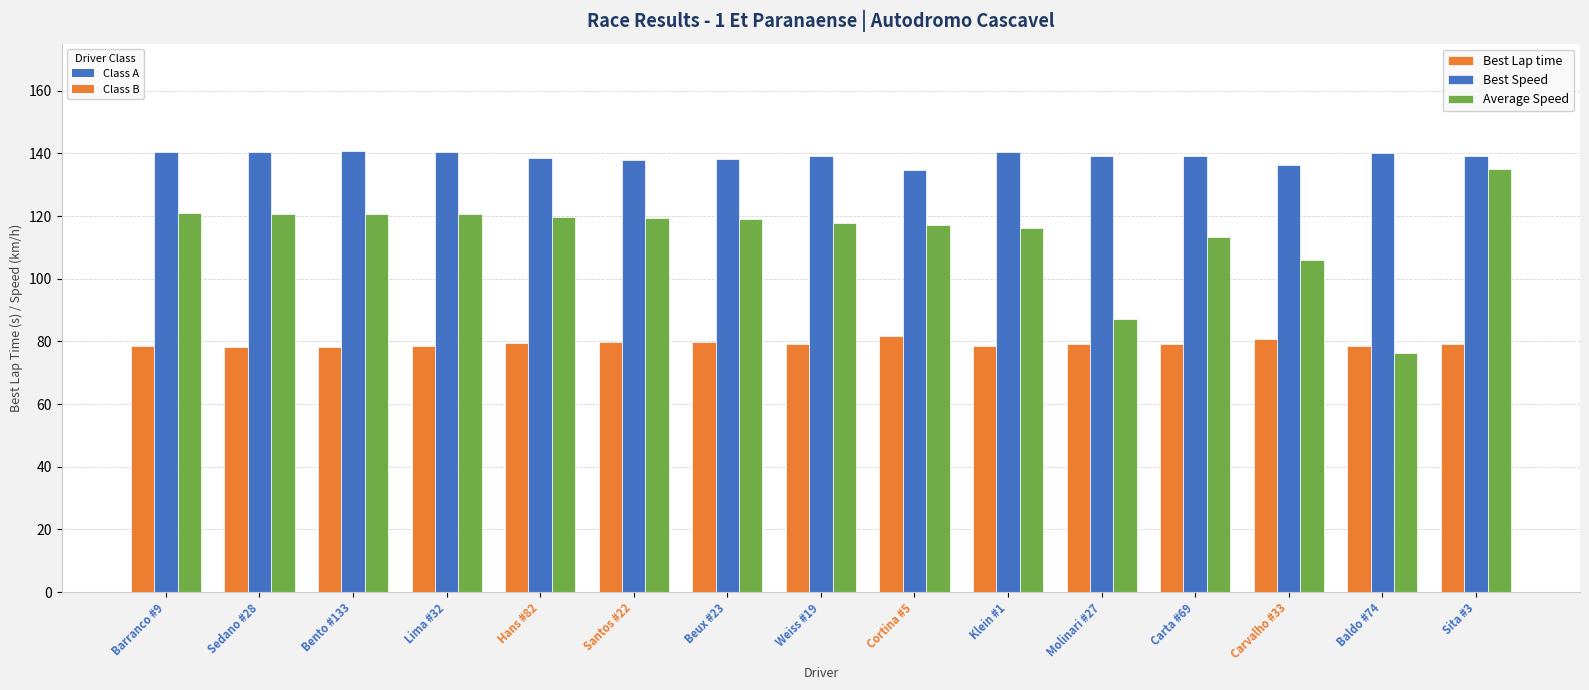

What is the maximum value shown in the chart?

140.7